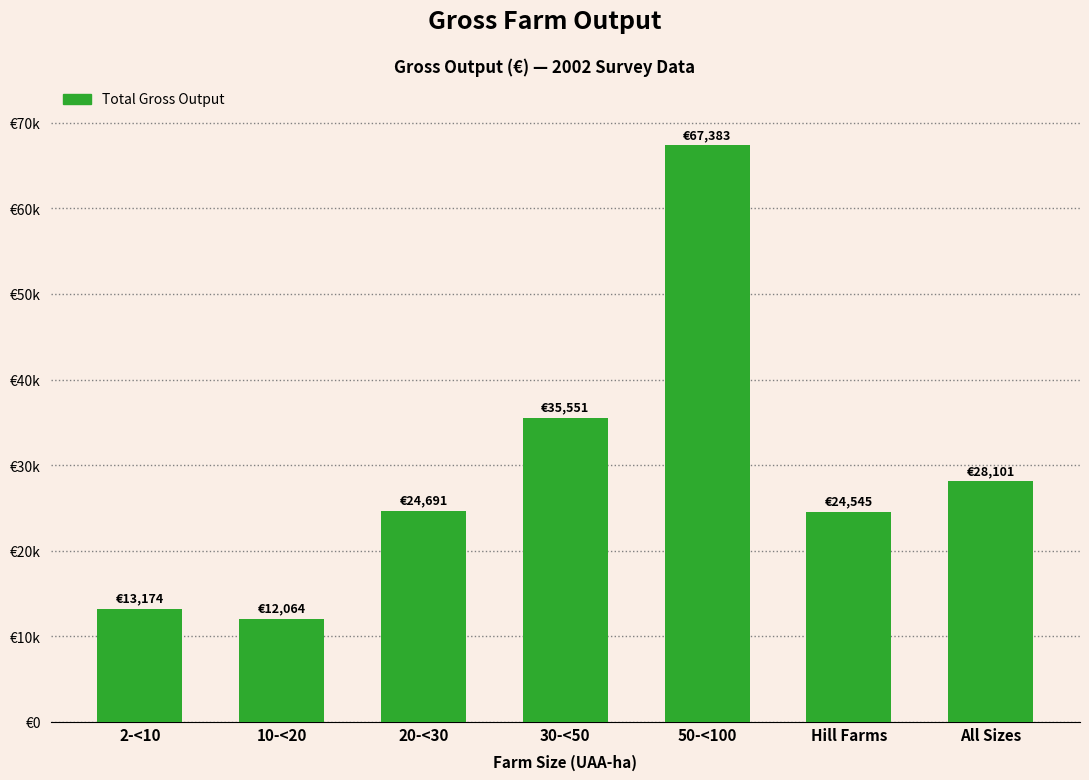

The chart shows a value of 21186 at 10-<20. True or false?

False